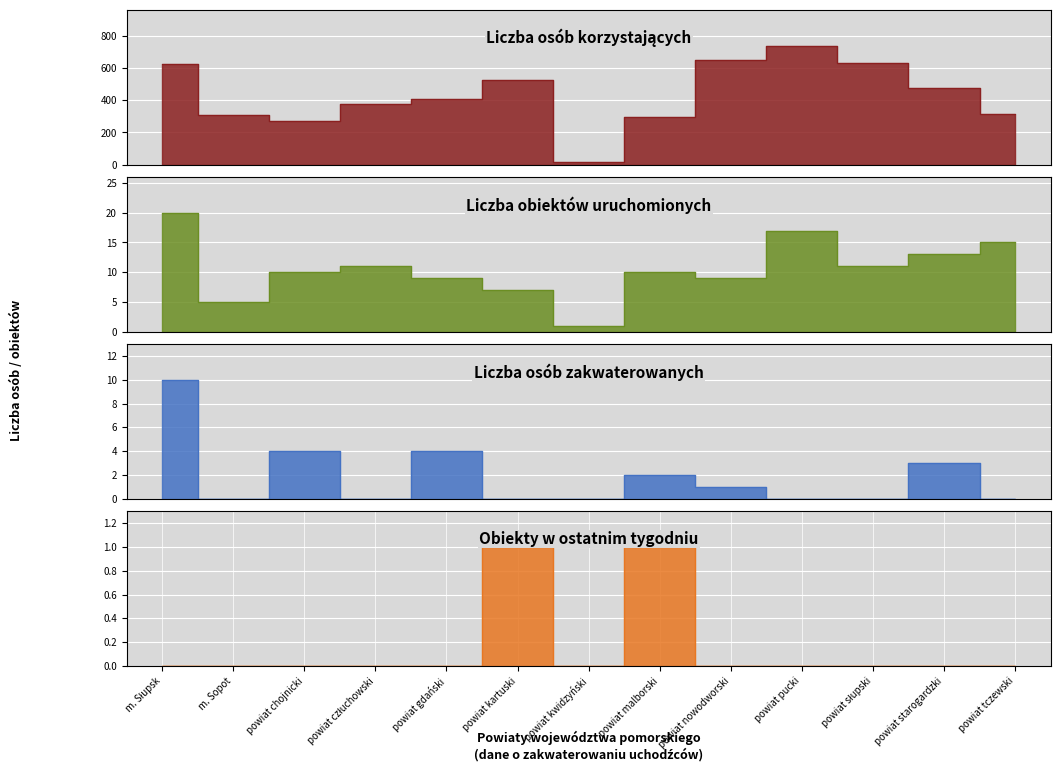

Reading left to right, what are all the values shown in this chart?

Liczba osób korzystających: m. Słupsk=623	m. Sopot=309	powiat chojnicki=270	powiat człuchowski=377	powiat gdański=411	powiat kartuski=526	powiat kwidzyński=15	powiat malborski=297	powiat nowodworski=652	powiat pucki=740	powiat słupski=631	powiat starogardzki=474	powiat tczewski=316
Liczba obiektów uruchomionych: m. Słupsk=20	m. Sopot=5	powiat chojnicki=10	powiat człuchowski=11	powiat gdański=9	powiat kartuski=7	powiat kwidzyński=1	powiat malborski=10	powiat nowodworski=9	powiat pucki=17	powiat słupski=11	powiat starogardzki=13	powiat tczewski=15
Liczba osób zakwaterowanych: m. Słupsk=10	m. Sopot=0	powiat chojnicki=4	powiat człuchowski=0	powiat gdański=4	powiat kartuski=0	powiat kwidzyński=0	powiat malborski=2	powiat nowodworski=1	powiat pucki=0	powiat słupski=0	powiat starogardzki=3	powiat tczewski=0
Obiekty w ostatnim tygodniu: m. Słupsk=0	m. Sopot=0	powiat chojnicki=0	powiat człuchowski=0	powiat gdański=0	powiat kartuski=1	powiat kwidzyński=0	powiat malborski=1	powiat nowodworski=0	powiat pucki=0	powiat słupski=0	powiat starogardzki=0	powiat tczewski=0